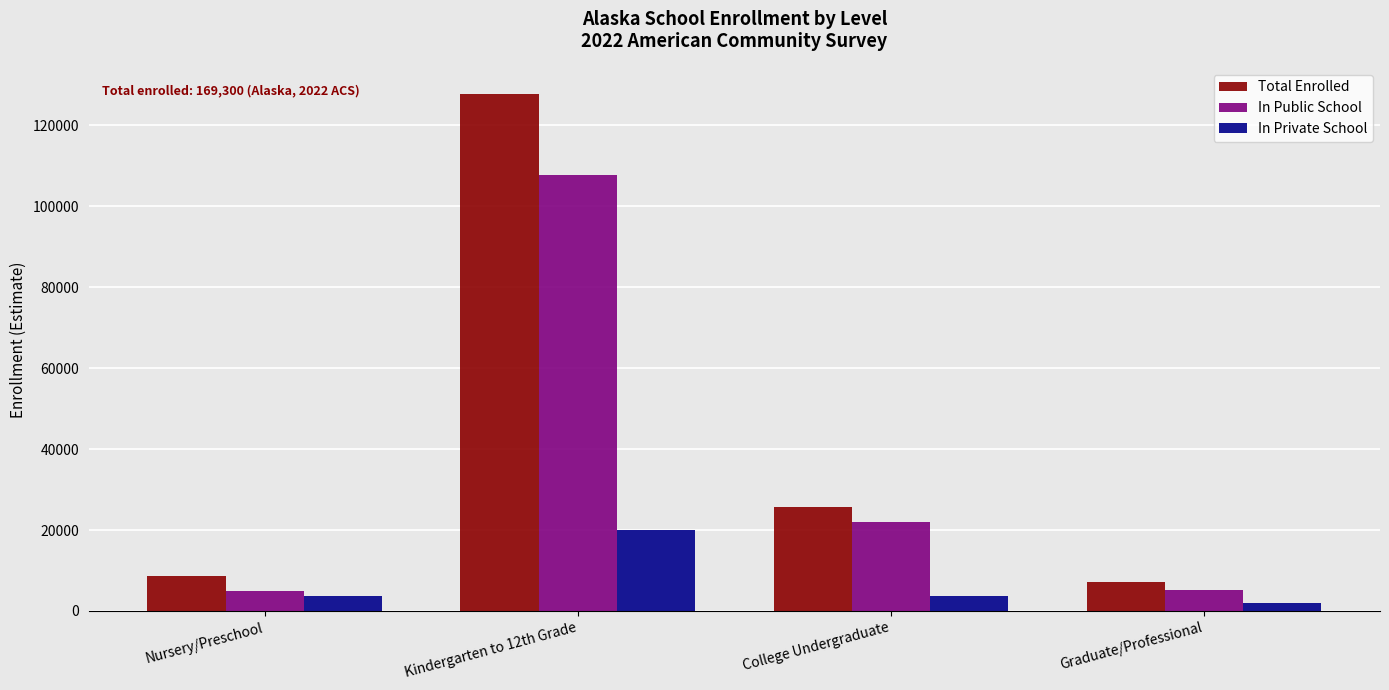

How many values in the Total Enrolled series are below 25693?

2